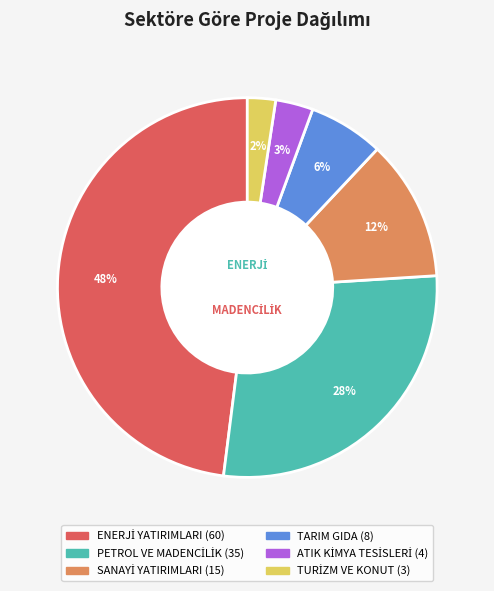

To the nearest percent, what is the difference between the largest and smallest slice percentages?

46%